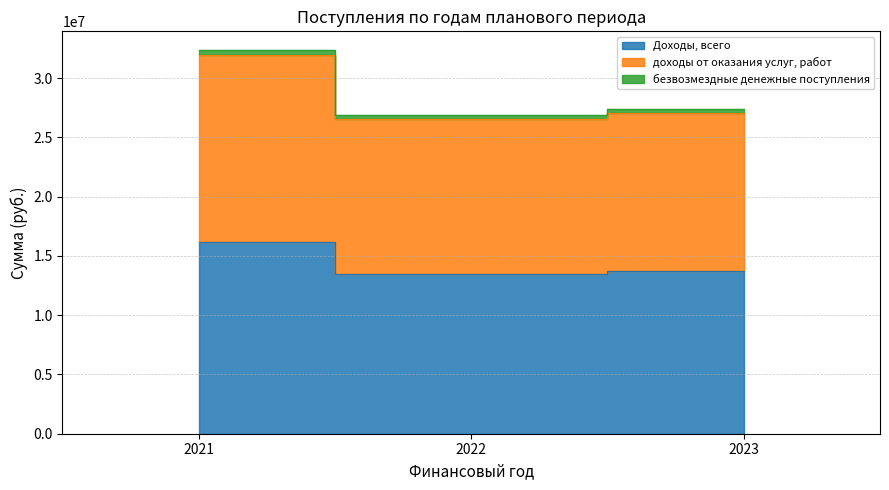

How many data points in Доходы, всего are above 13700499?

1